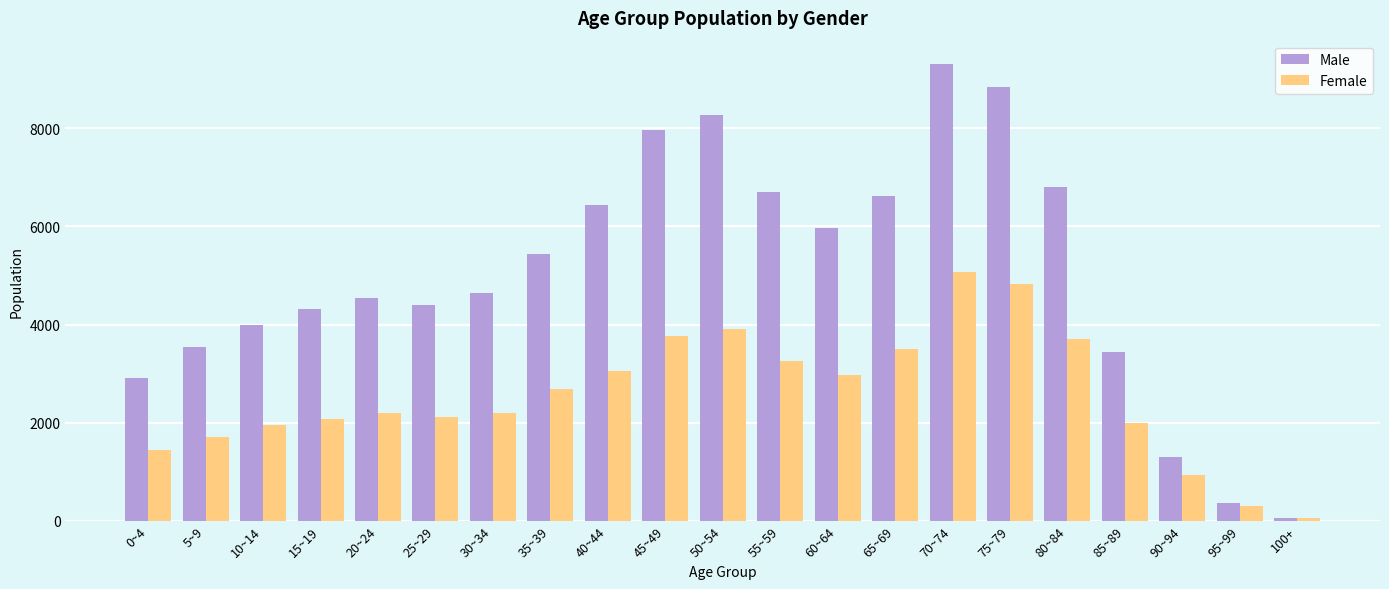

Which series has the widest spread of values?

Male